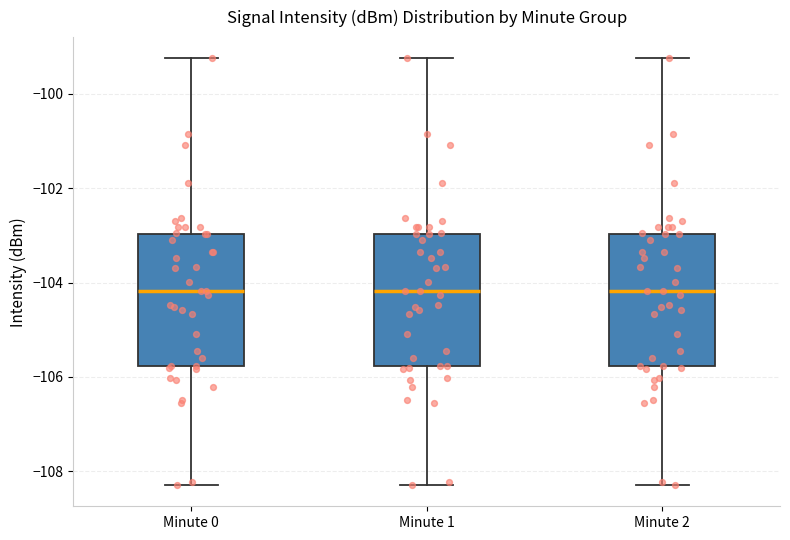

Where does the lower whisker of the box for Minute 1 end on the y-axis? The values are not printed on the chart, so give them approximately, as read against the axis.

-108.2